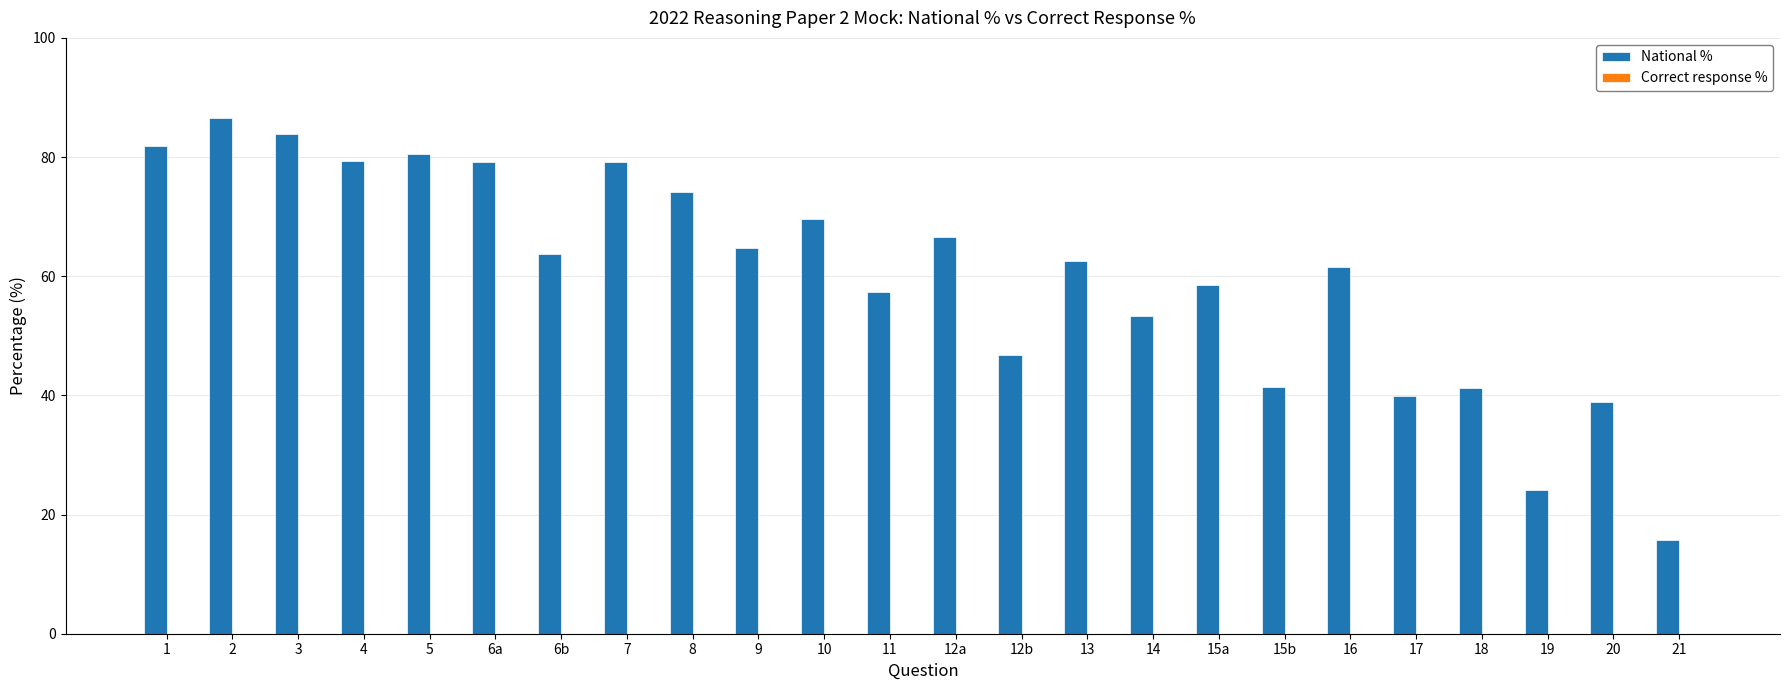

What is the minimum value shown in the chart?

15.7